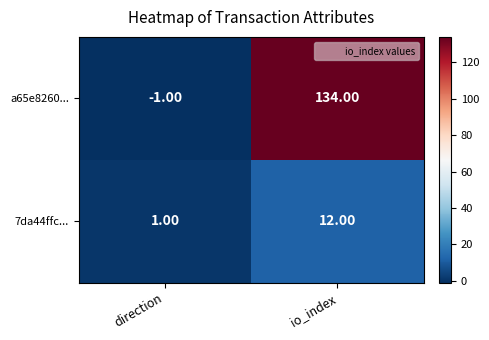

Rank the series by their maximum value, from highest to lowest.

a65e8260..., 7da44ffc...